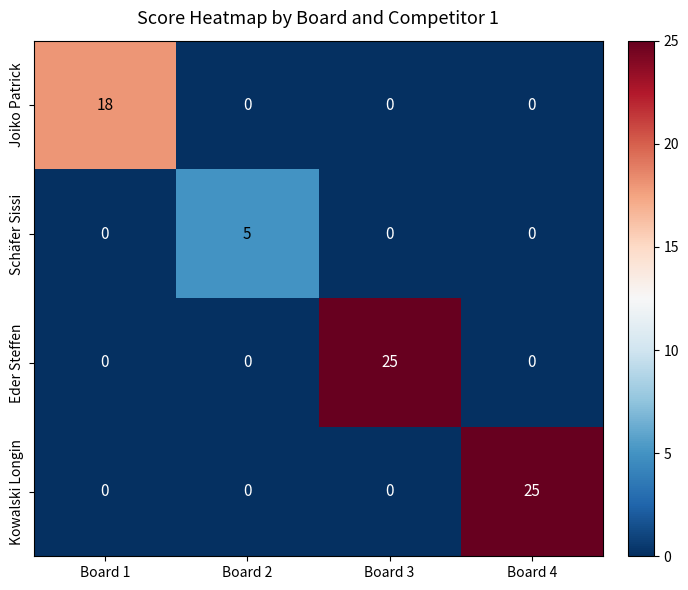

What is the average value of the Kowalski Longin series?

6